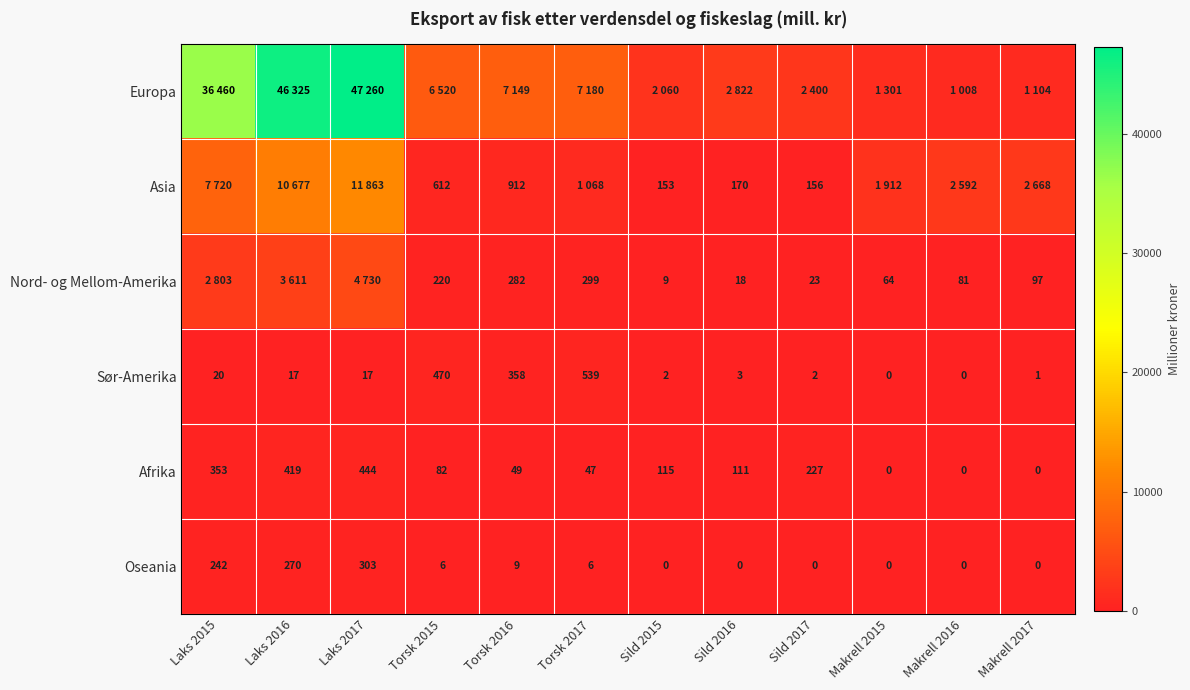

True or false: Oseania has a value of 4 at Torsk 2017.

False